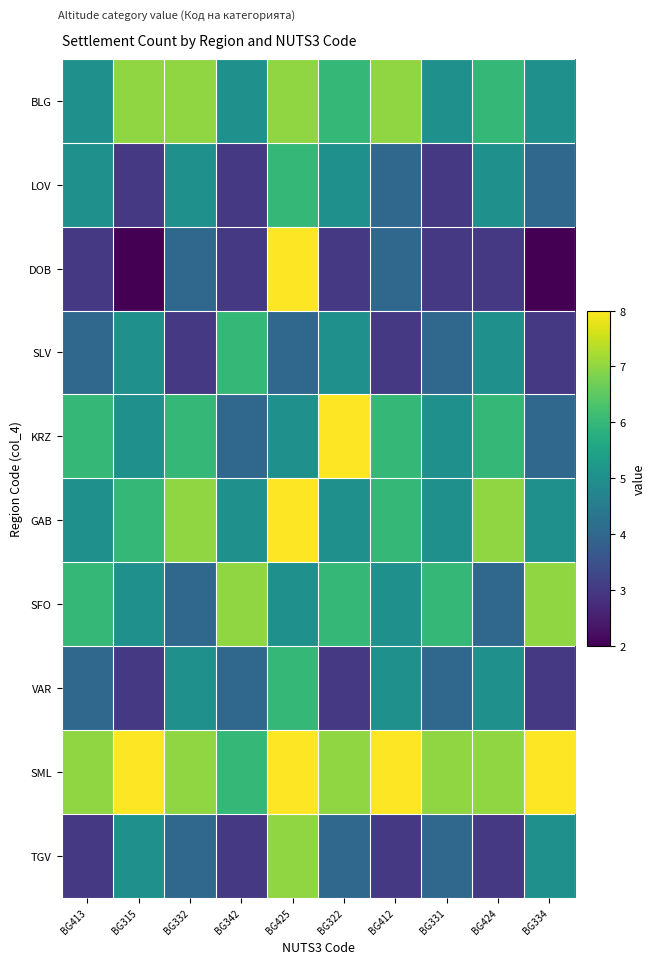

Rank the series by their maximum value, from highest to lowest.

DOB, KRZ, GAB, SML, BLG, SFO, TGV, LOV, SLV, VAR